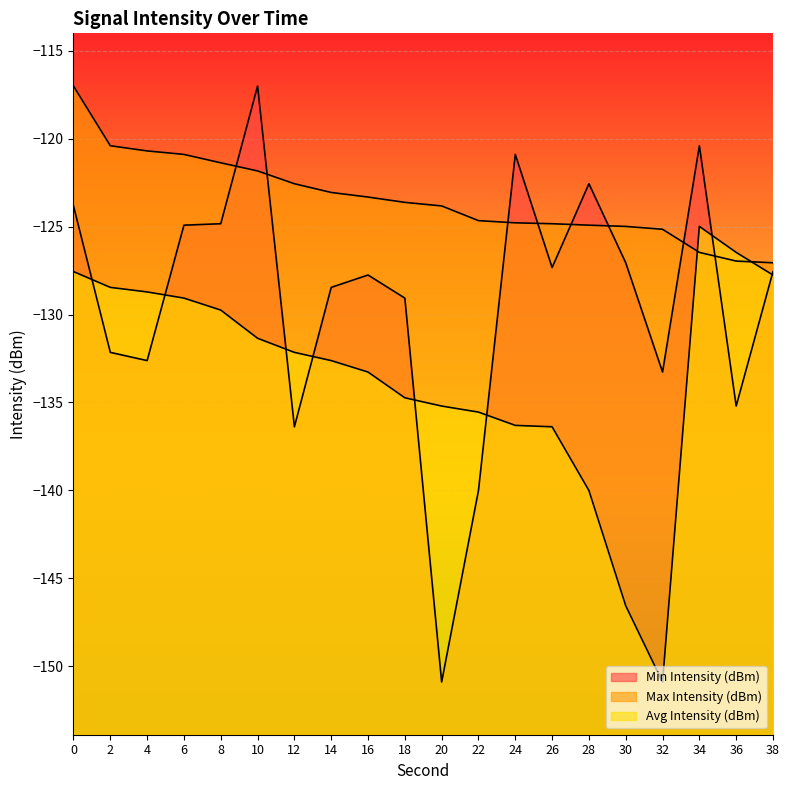

List the series in order of their overall mean, highest first.

Max Intensity (dBm), Min Intensity (dBm), Avg Intensity (dBm)